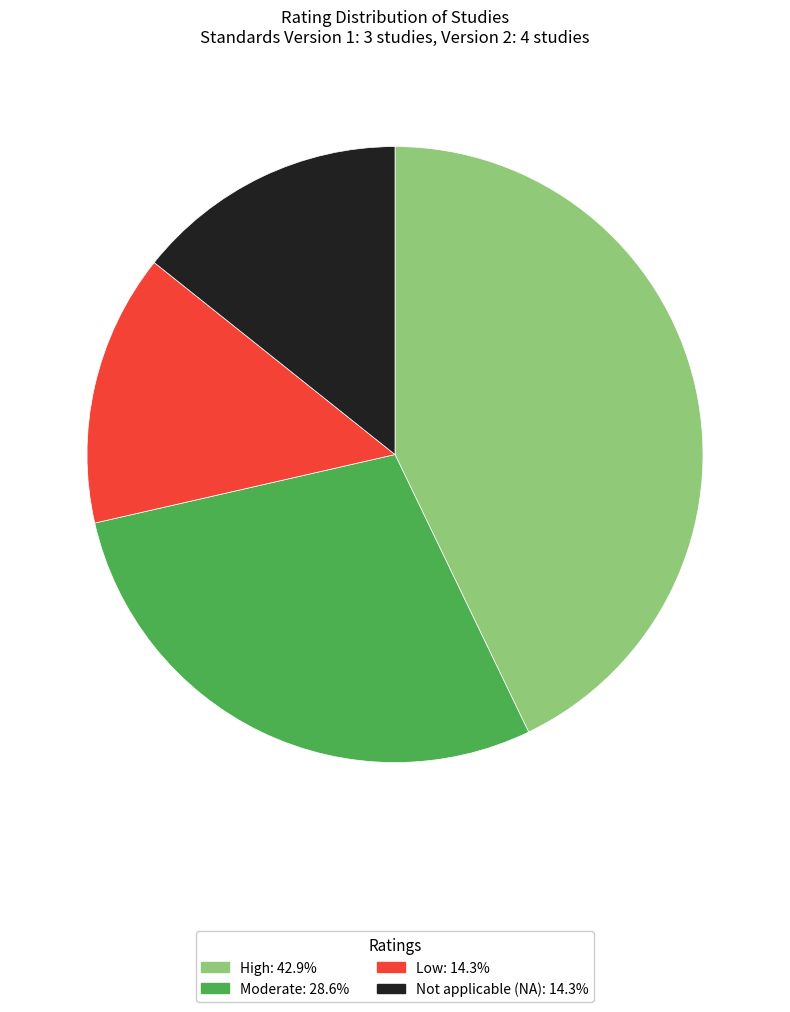

Does any single category account for the majority?

No